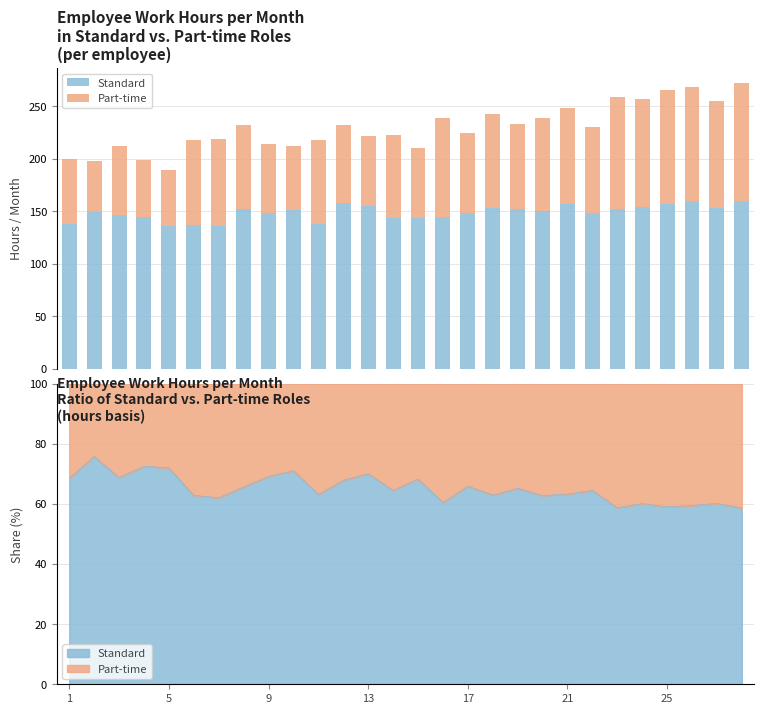

At which label is Standard closest to 147?

9